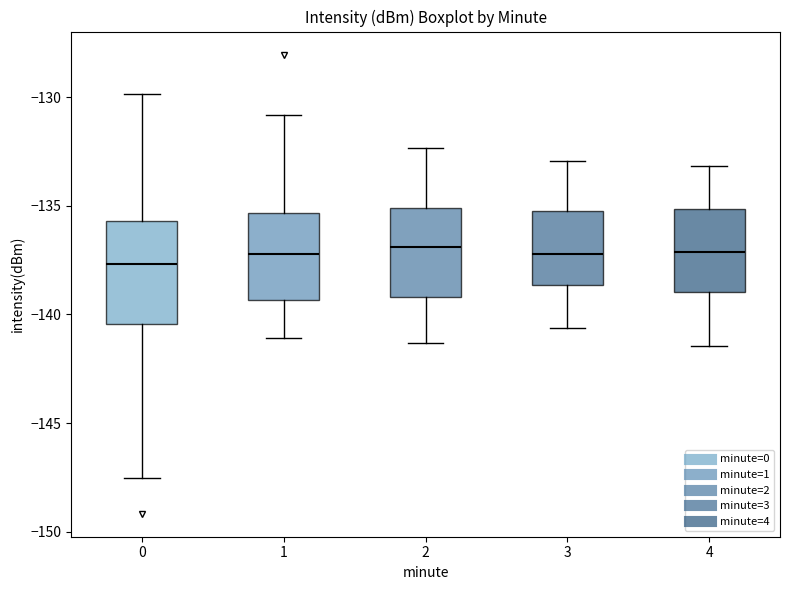

Where does the median line of the box at x = 3 sit on the y-axis? The values are not printed on the chart, so give them approximately, as read against the axis.

-137.0